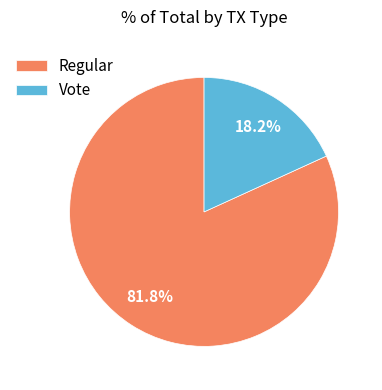

Is the sum of Vote and Regular greater than half?

Yes